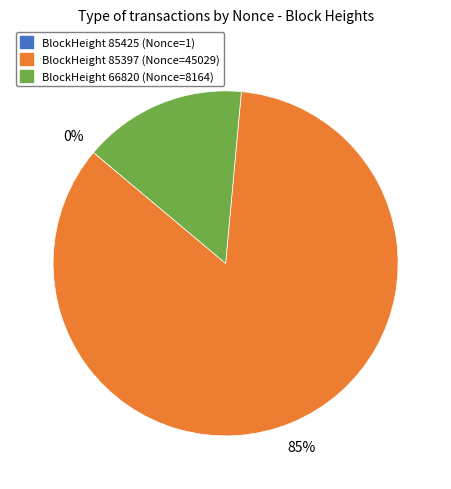

Is there any slice that represents more than half of the pie?

Yes